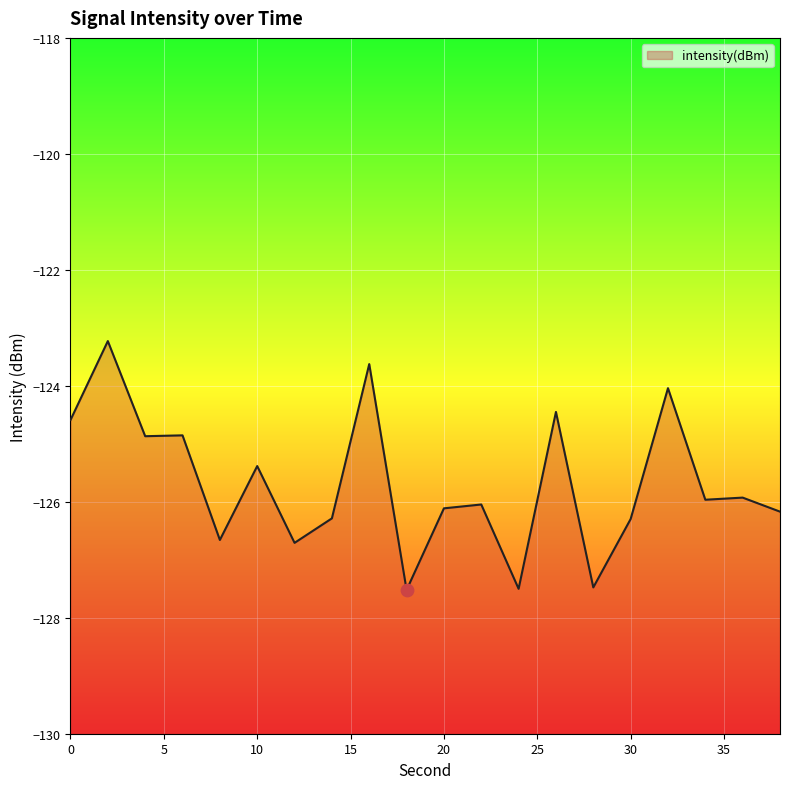

Between 8 and 16, which is larger?

16